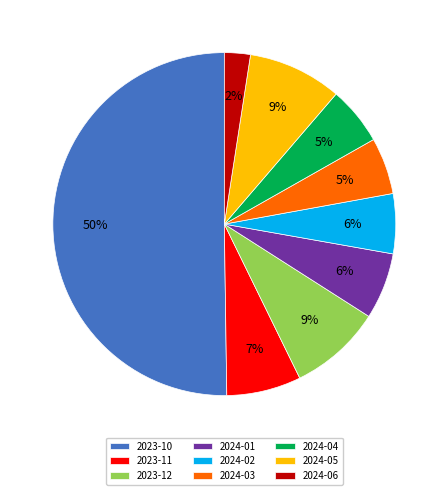

To the nearest percent, what percentage of the pie is 2023-12?

9%